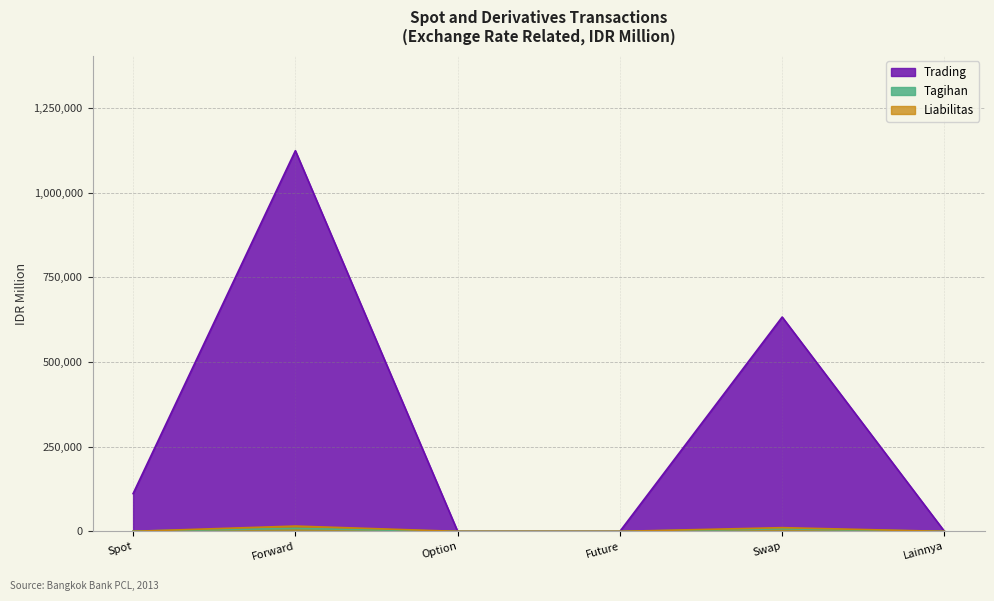

How many data points in Tagihan are above 903?

2